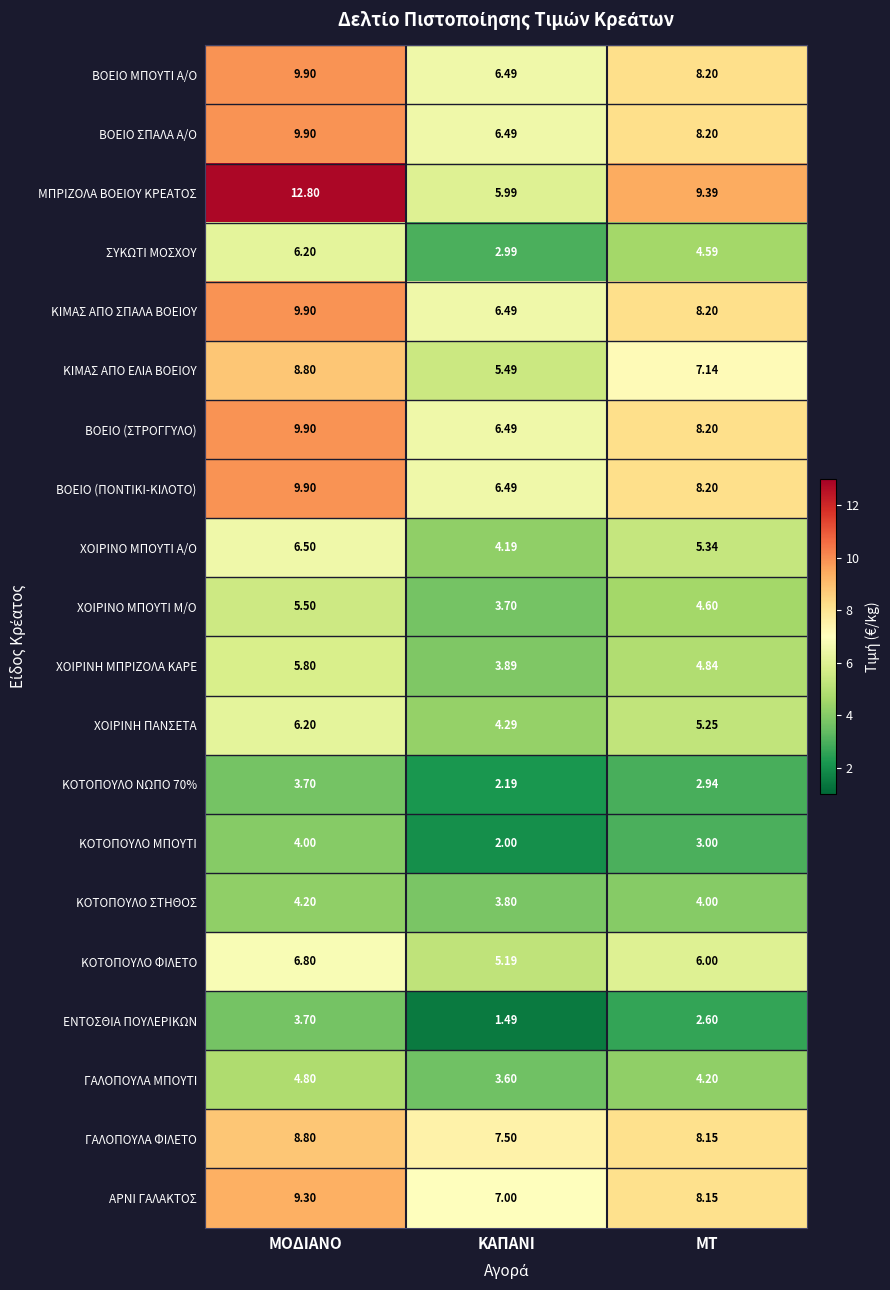

Which category has the lowest value in the ΧΟΙΡΙΝΟ ΜΠΟΥΤΙ Α/Ο series?

ΚΑΠΑΝΙ